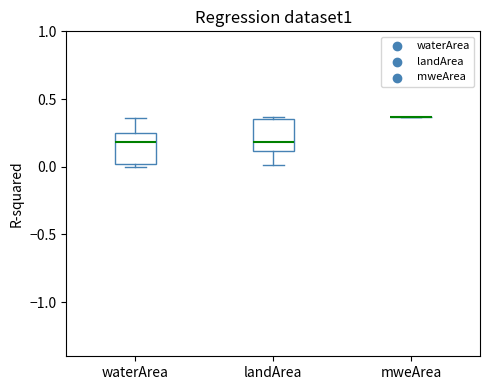

Reading left to right, read every box against the y-axis: the position of its median line, the range the box covers, and the ends of its whiskers. The values are not printed on the chart, so give them approximately, as read against the axis.

waterArea: median 0.20, box 0.00 to 0.25, whiskers 0.00 (just below the box's lower edge) to 0.35
landArea: median 0.20, box 0.10 to 0.35, whiskers 0.00 to 0.35 (just above the box's upper edge)
mweArea: box collapsed to a line at 0.35, whiskers 0.35 to 0.35